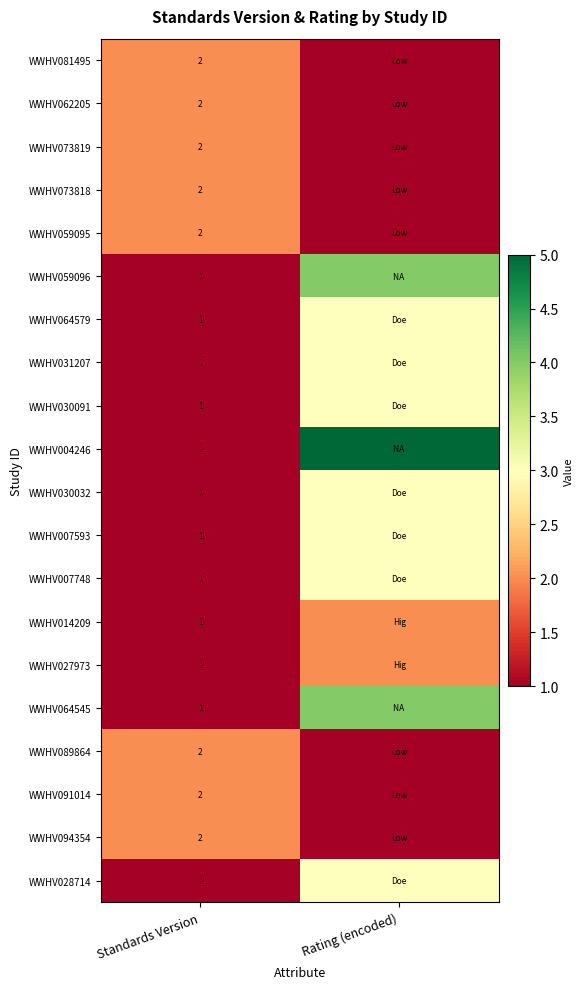

True or false: WWHV014209 has a value of 1 at Standards Version.

True